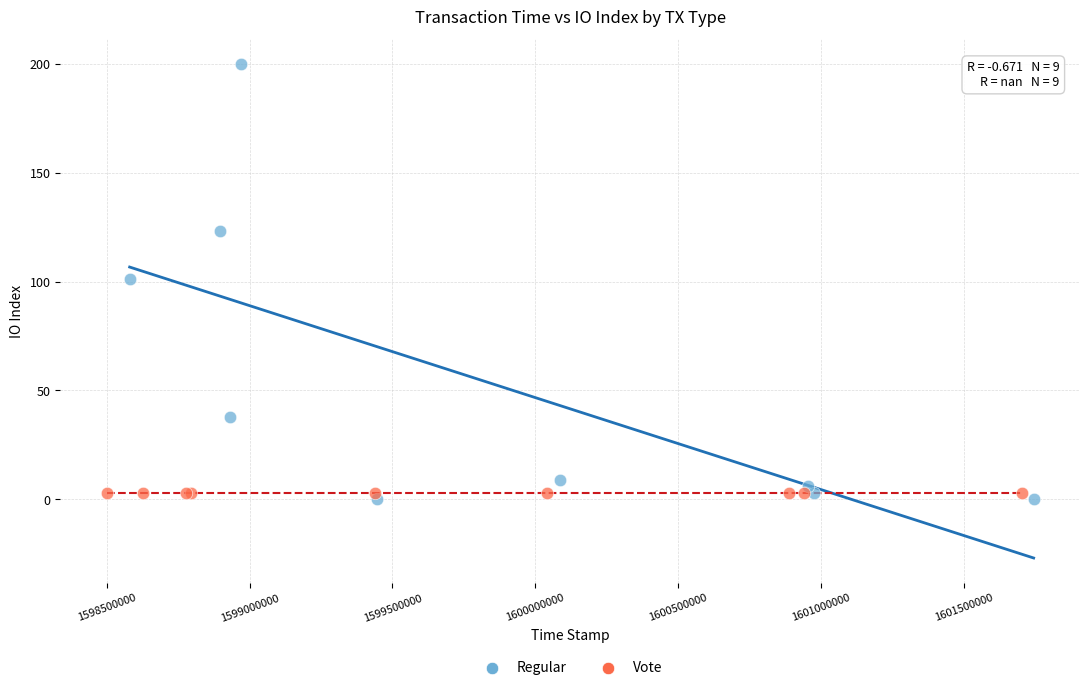

Which series reaches the maximum Y coordinate?

Regular